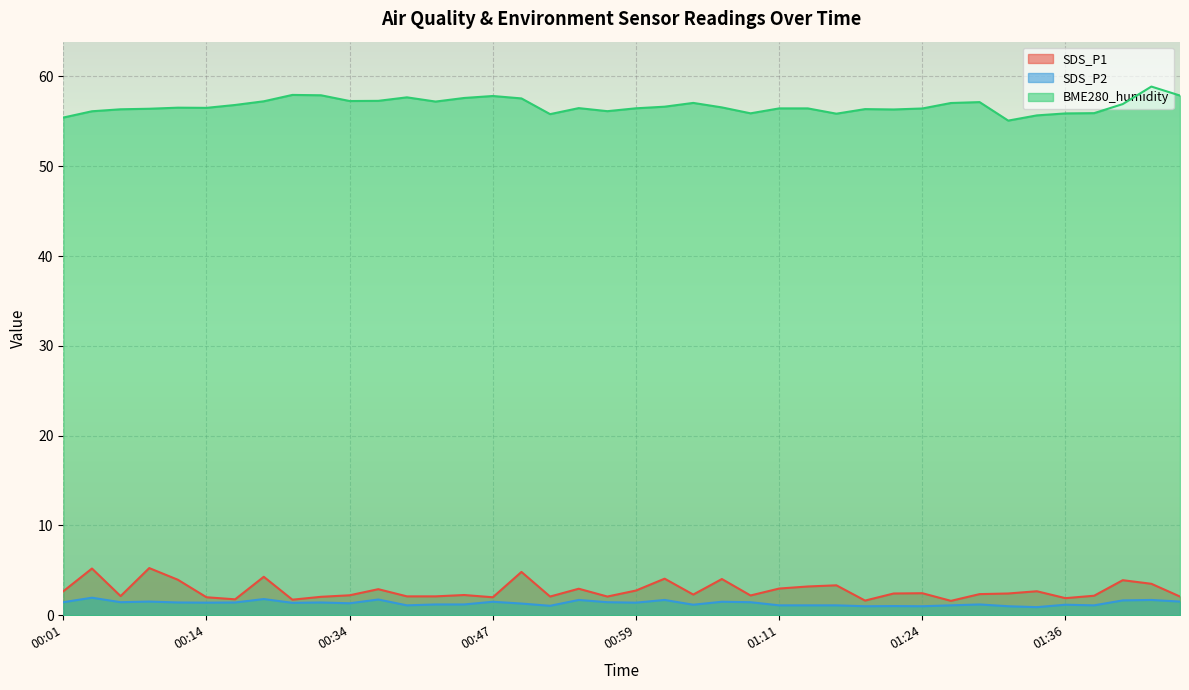

Which series has the largest range (max minus min)?

BME280_humidity